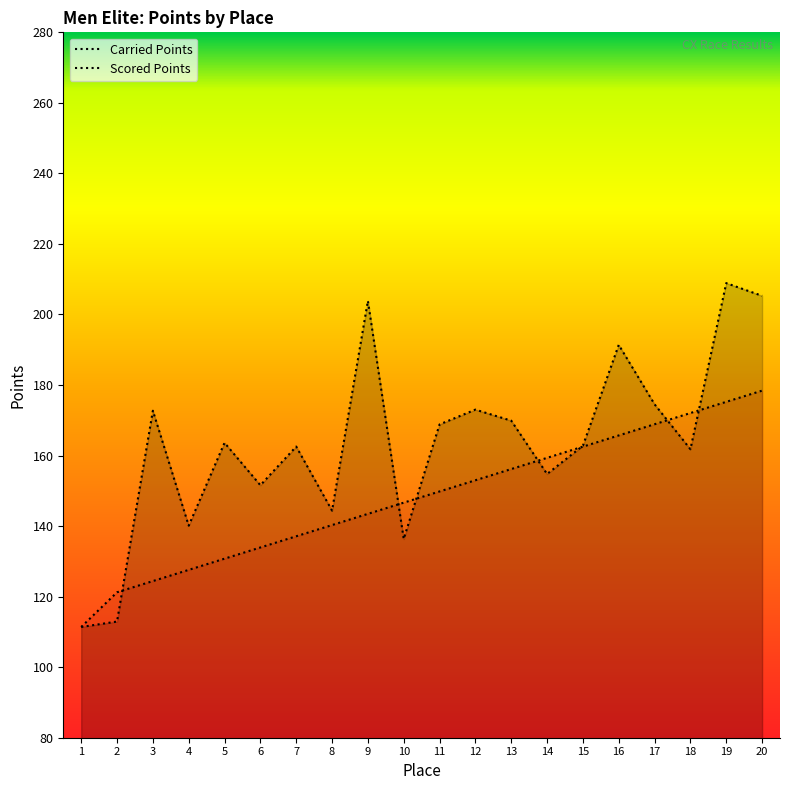

Which has a higher value, 15 or 20?

20